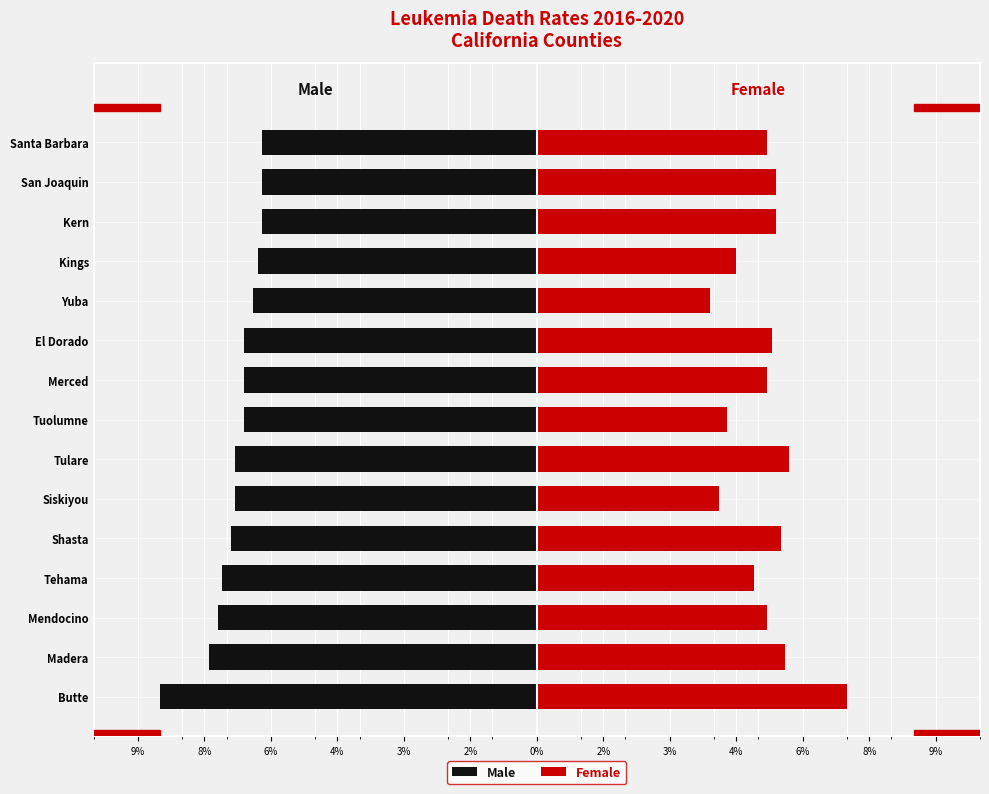

Reading left to right, list all the values displayed in this chart.

Male: -8.5	-7.4	-7.2	-7.1	-6.9	-6.8	-6.8	-6.6	-6.6	-6.6	-6.4	-6.3	-6.2	-6.2	-6.2
Female: 7.0	5.6	5.2	4.9	5.5	4.1	5.7	4.3	5.2	5.3	3.9	4.5	5.4	5.4	5.2